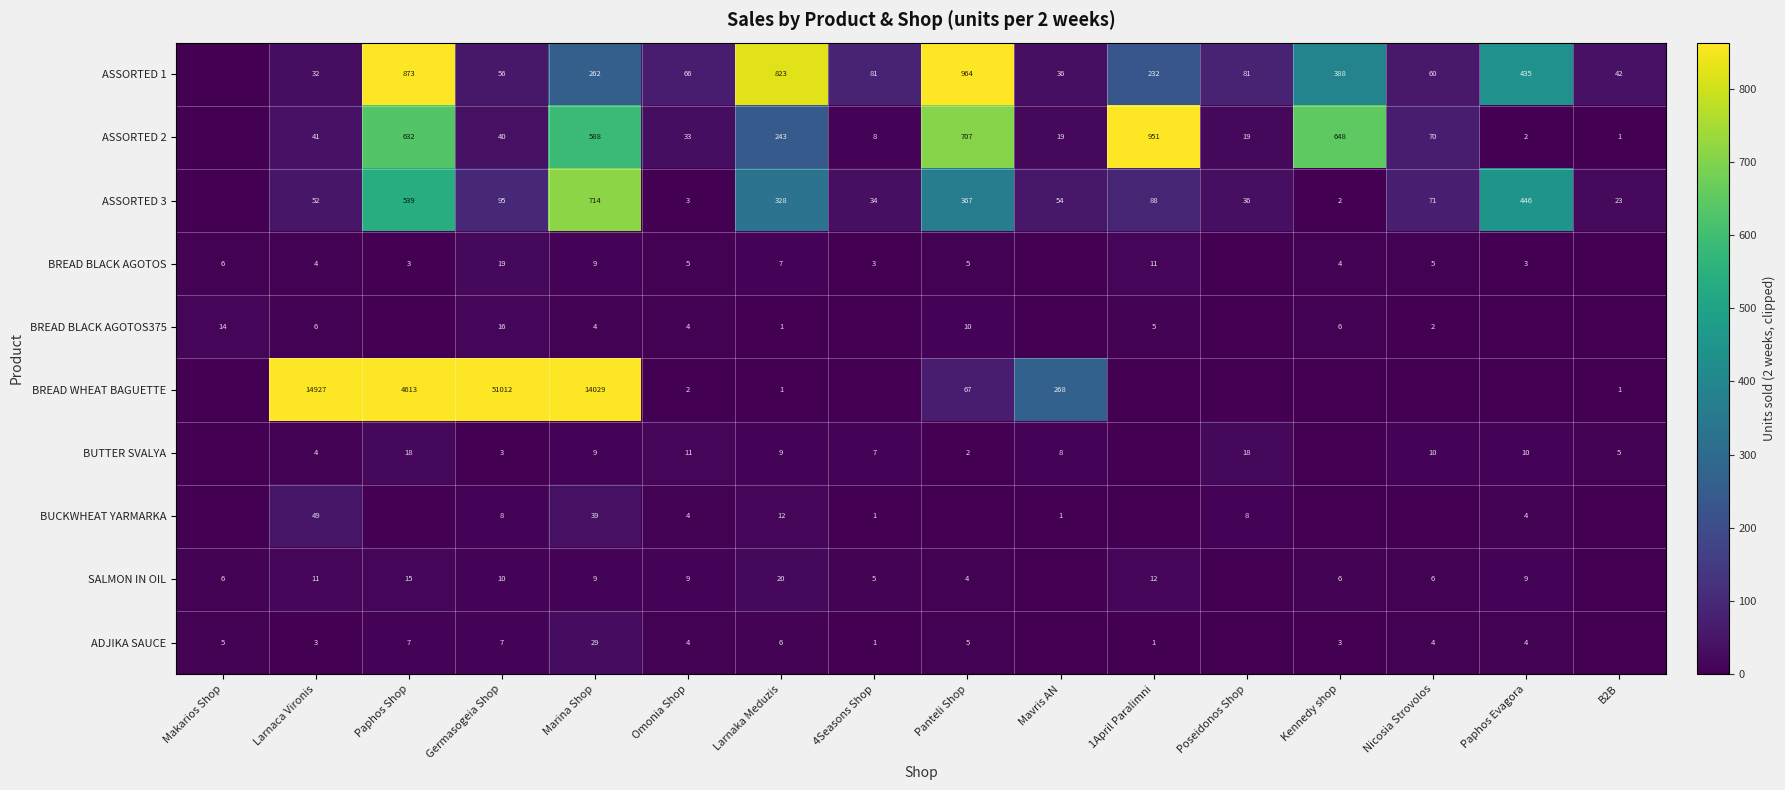

What is the spread (max minus min) of values at Paphos Evagora?

446.0